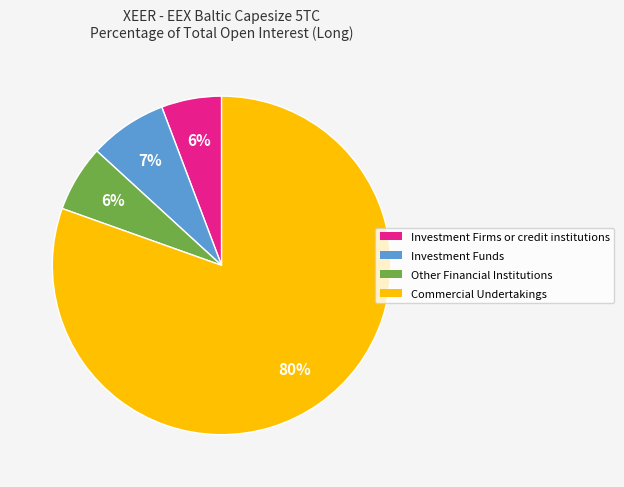

To the nearest percent, what is the average slice percentage?

25%